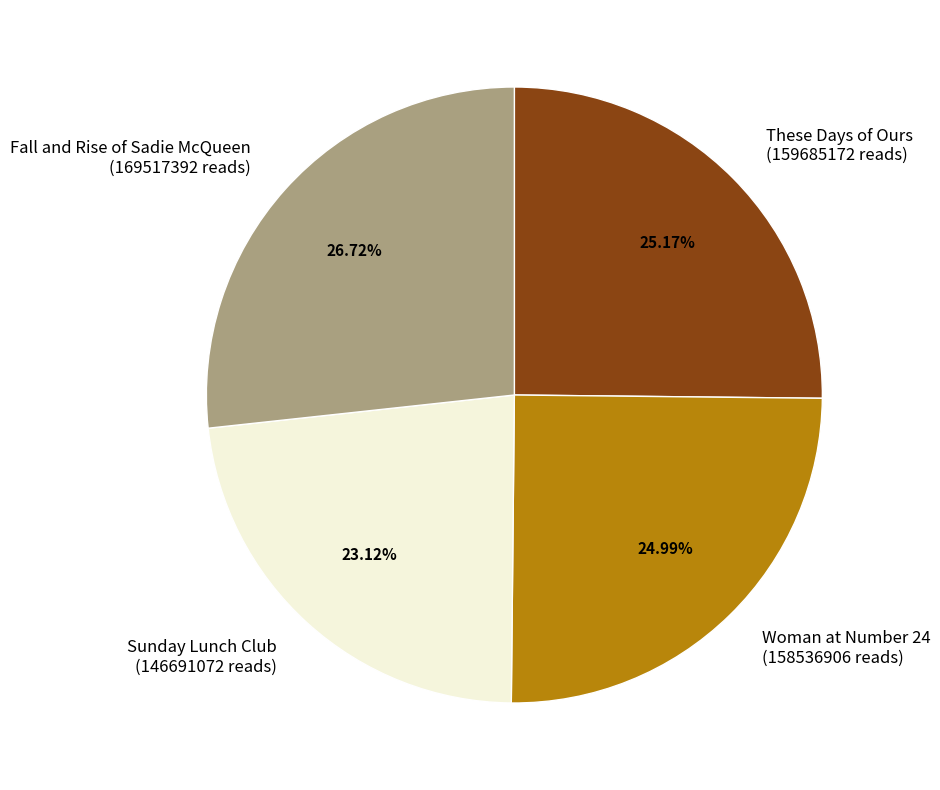

To the nearest percent, what percentage of the pie is Sunday Lunch Club?

23%